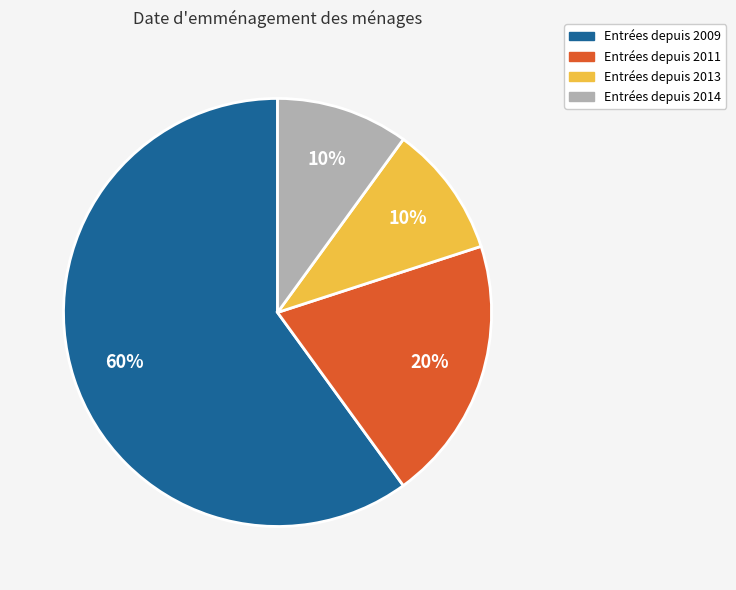

What is the ratio of the value at Entrées depuis 2009 to the value at Entrées depuis 2011?

3.0